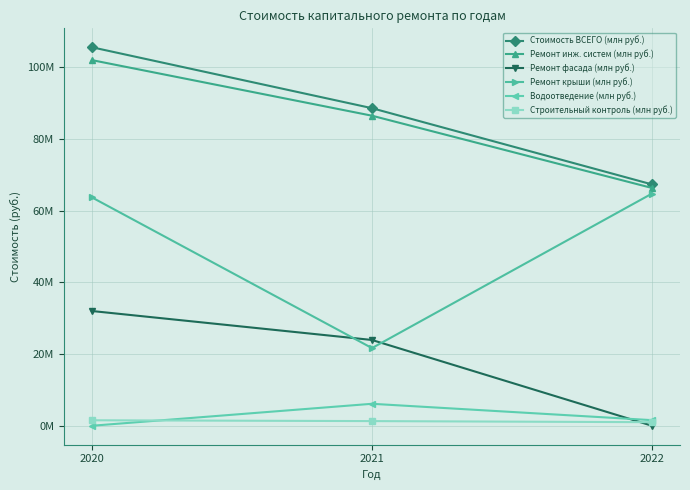

Is this an area chart (filled region under the line)?

No